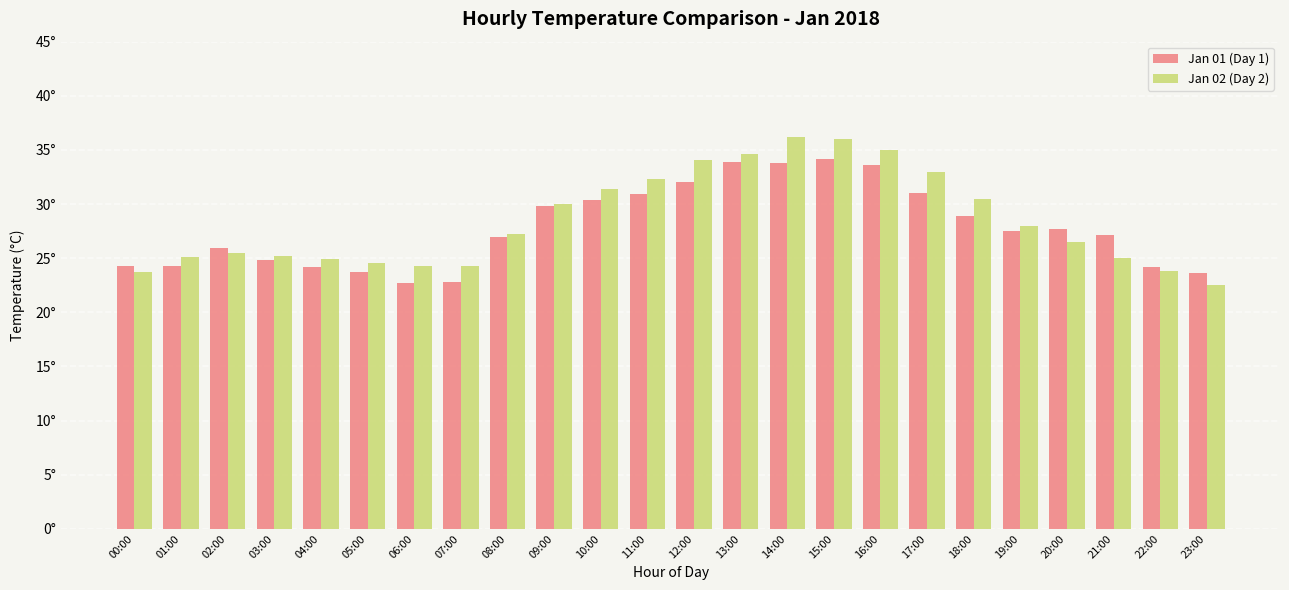

What are all the series names shown in the legend?

Jan 01 (Day 1), Jan 02 (Day 2)